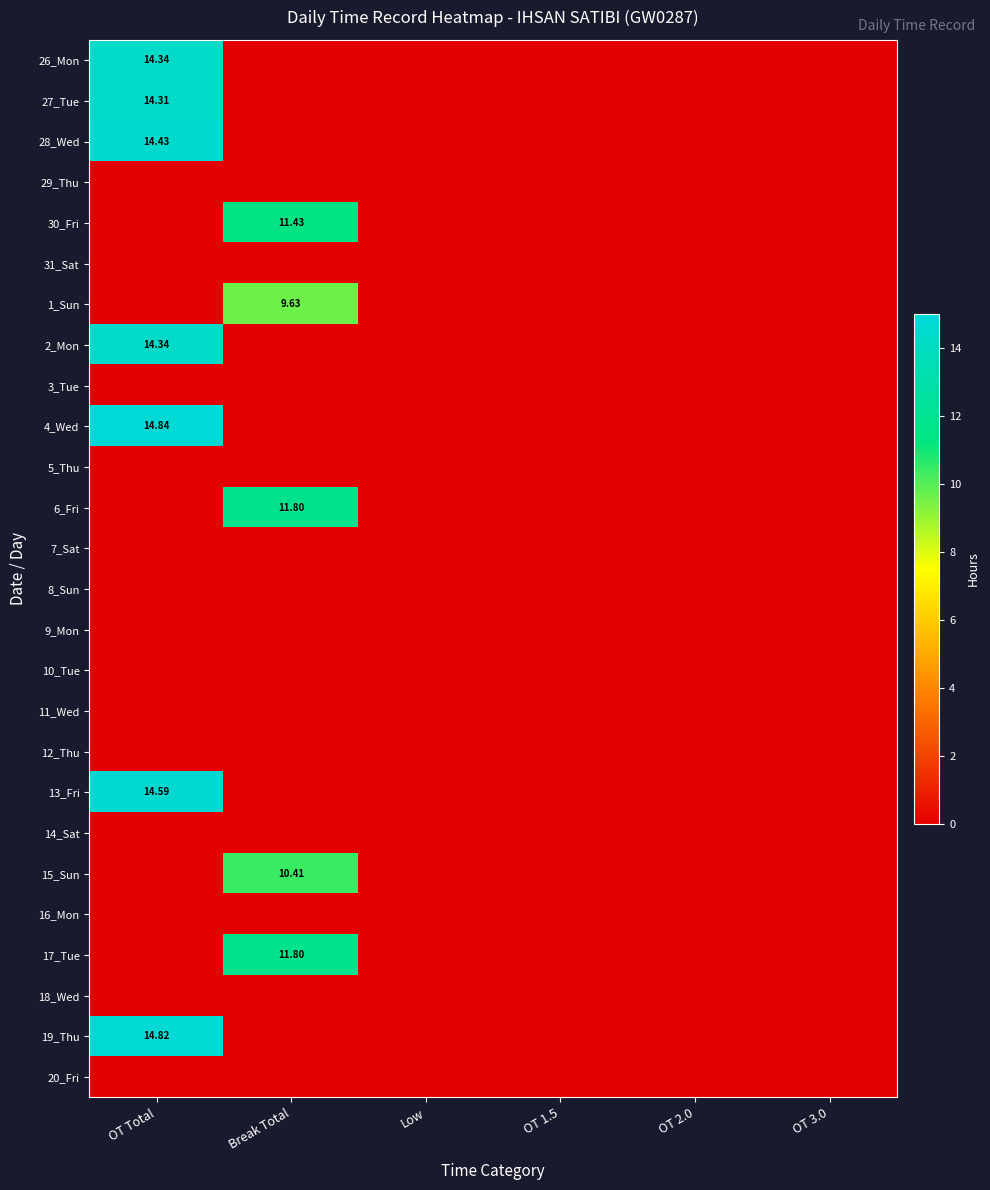

Rank the series at OT 3.0 from lowest to highest value.

26_Mon, 27_Tue, 28_Wed, 29_Thu, 30_Fri, 31_Sat, 1_Sun, 2_Mon, 3_Tue, 4_Wed, 5_Thu, 6_Fri, 7_Sat, 8_Sun, 9_Mon, 10_Tue, 11_Wed, 12_Thu, 13_Fri, 14_Sat, 15_Sun, 16_Mon, 17_Tue, 18_Wed, 19_Thu, 20_Fri